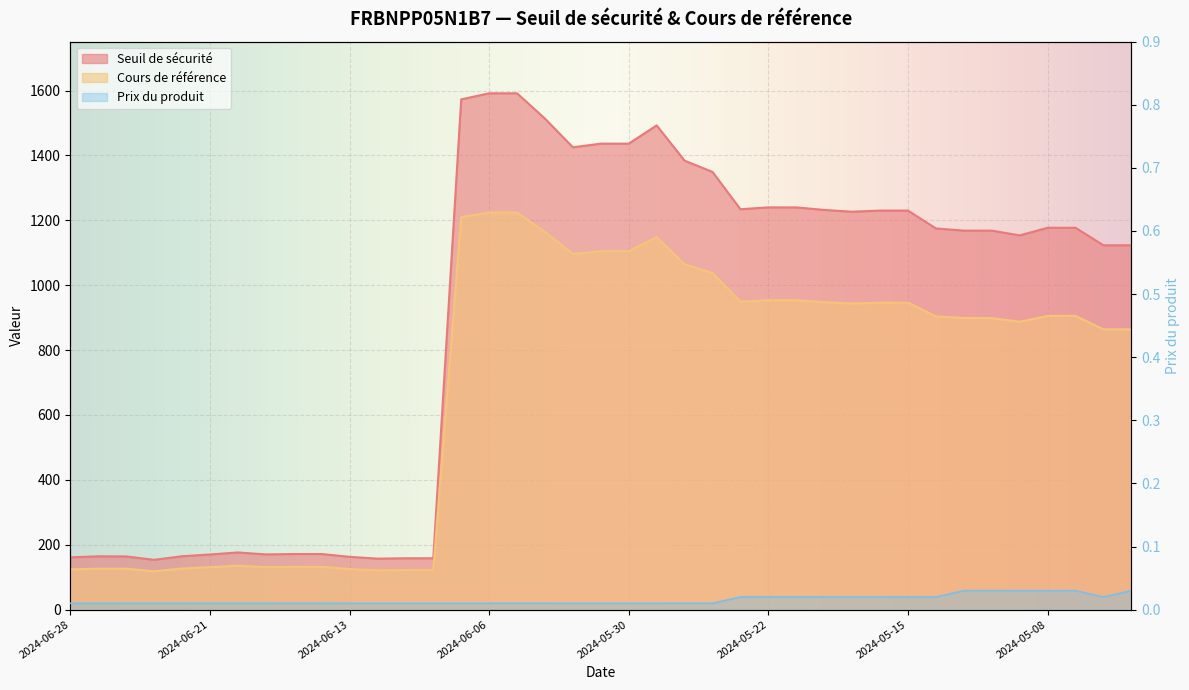

Reading left to right, what are all the values shown in this chart?

Seuil de sécurité: 2024-06-28=161.2	2024-06-27=164.3	2024-06-26=163.9	2024-06-25=153.5	2024-06-24=164.5	2024-06-21=170.0	2024-06-20=176.3	2024-06-18=170.3	2024-06-17=171.4	2024-06-14=171.4	2024-06-13=162.8	2024-06-12=157.2	2024-06-11=158.3	2024-06-10=158.3	2024-06-07=1573.0	2024-06-06=1591.7	2024-06-05=1591.7	2024-06-04=1513.7	2024-06-03=1425.2	2024-05-31=1436.5	2024-05-30=1436.5	2024-05-29=1492.7	2024-05-28=1384.1	2024-05-24=1349.4	2024-05-23=1234.3	2024-05-22=1240.0	2024-05-21=1240.0	2024-05-20=1232.1	2024-05-17=1226.7	2024-05-16=1230.2	2024-05-15=1230.2	2024-05-14=1175.2	2024-05-13=1168.4	2024-05-10=1168.4	2024-05-09=1153.7	2024-05-08=1177.2	2024-05-07=1177.2	2024-05-06=1123.2	2024-05-03=1123.2
Cours de référence: 2024-06-28=124.0	2024-06-27=126.4	2024-06-26=126.1	2024-06-25=118.1	2024-06-24=126.6	2024-06-21=130.8	2024-06-20=135.6	2024-06-18=131.0	2024-06-17=131.9	2024-06-14=131.9	2024-06-13=125.2	2024-06-12=120.9	2024-06-11=121.8	2024-06-10=121.8	2024-06-07=1210.0	2024-06-06=1224.4	2024-06-05=1224.4	2024-06-04=1164.4	2024-06-03=1096.3	2024-05-31=1105.0	2024-05-30=1105.0	2024-05-29=1148.2	2024-05-28=1064.7	2024-05-24=1038.0	2024-05-23=949.5	2024-05-22=953.9	2024-05-21=953.9	2024-05-20=947.8	2024-05-17=943.6	2024-05-16=946.3	2024-05-15=946.3	2024-05-14=904.0	2024-05-13=898.8	2024-05-10=898.8	2024-05-09=887.5	2024-05-08=905.5	2024-05-07=905.5	2024-05-06=864.0	2024-05-03=864.0
Prix du produit: 2024-06-28=0.0	2024-06-27=0.0	2024-06-26=0.0	2024-06-25=0.0	2024-06-24=0.0	2024-06-21=0.0	2024-06-20=0.0	2024-06-18=0.0	2024-06-17=0.0	2024-06-14=0.0	2024-06-13=0.0	2024-06-12=0.0	2024-06-11=0.0	2024-06-10=0.0	2024-06-07=0.0	2024-06-06=0.0	2024-06-05=0.0	2024-06-04=0.0	2024-06-03=0.0	2024-05-31=0.0	2024-05-30=0.0	2024-05-29=0.0	2024-05-28=0.0	2024-05-24=0.0	2024-05-23=0.0	2024-05-22=0.0	2024-05-21=0.0	2024-05-20=0.0	2024-05-17=0.0	2024-05-16=0.0	2024-05-15=0.0	2024-05-14=0.0	2024-05-13=0.0	2024-05-10=0.0	2024-05-09=0.0	2024-05-08=0.0	2024-05-07=0.0	2024-05-06=0.0	2024-05-03=0.0